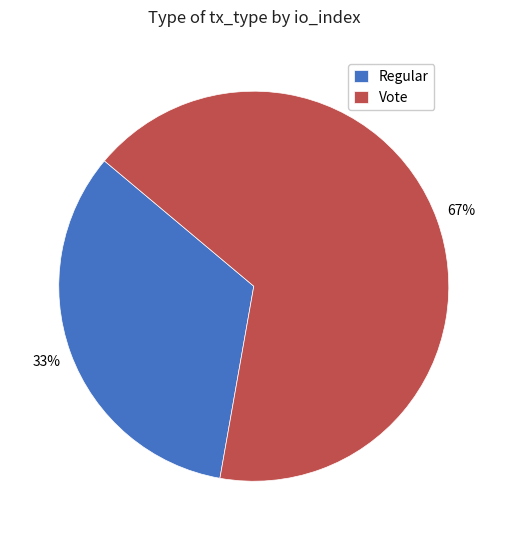

Combined, do Vote and Regular account for over 50%?

Yes